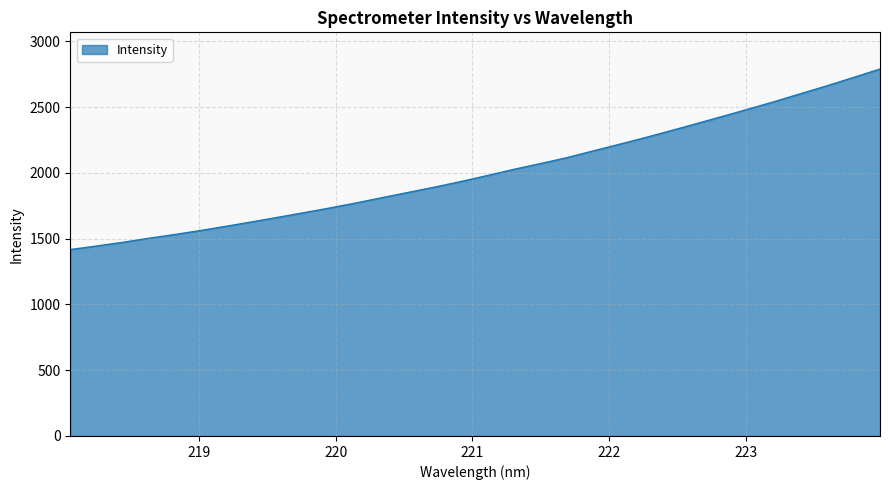

What is the maximum value shown in the chart?

2789.6